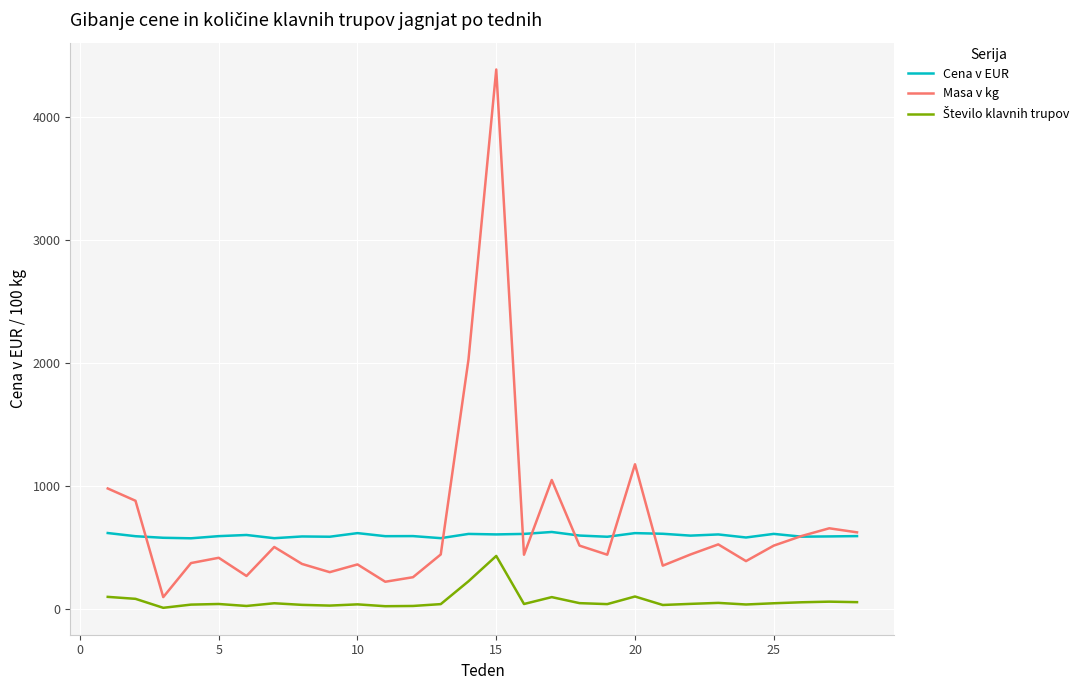

Which series has the widest spread of values?

Masa v kg